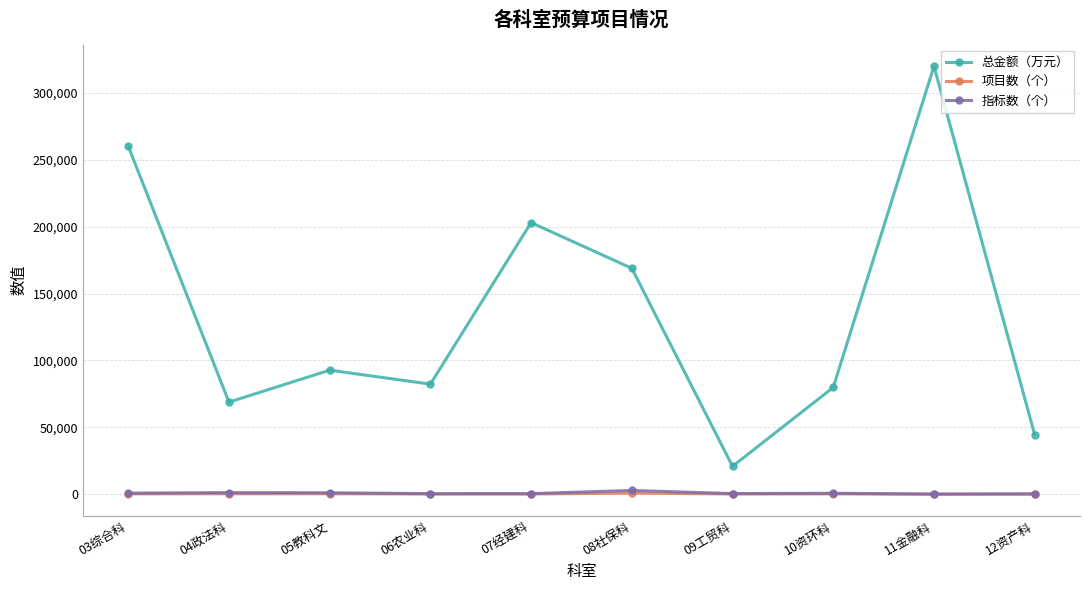

What are all the series names shown in the legend?

总金额（万元）, 项目数（个）, 指标数（个）